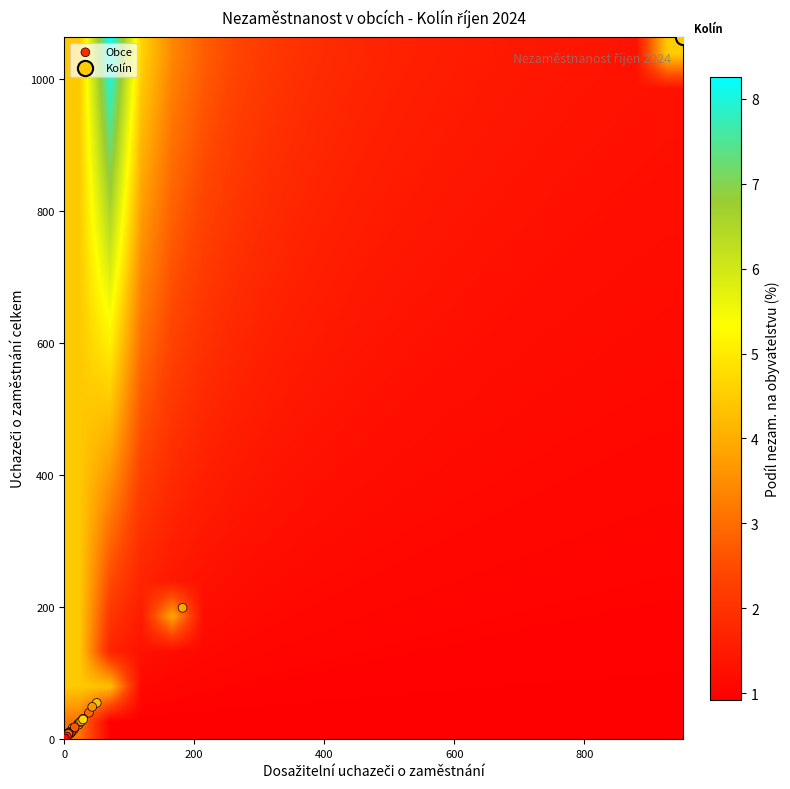

Reading right to left, extract all data points from this chart.

uchazeči_celkem: 37=1.0	36=4.0	35=8.0	34=3.0	33=9.0	32=1.0	31=5.0	30=18.0	29=49.0	28=10.0	27=30.0	26=1063.0	25=27.0	24=3.0	23=5.0	22=10.0	21=26.0	20=11.0	19=4.0	18=11.0	17=17.0	16=2.0	15=8.0	14=31.0	13=1.0	12=13.0	11=15.0	10=199.0	9=40.0	8=2.0	7=10.0	6=55.0	5=9.0	4=22.0	3=11.0	podíl=10.0	dosažitelní=23.0	uchazeči_celkem=3.0
dosažitelní: 37=1.0	36=4.0	35=6.0	34=2.0	33=7.0	32=1.0	31=3.0	30=16.0	29=43.0	28=10.0	27=29.0	26=952.0	25=26.0	24=3.0	23=4.0	22=10.0	21=24.0	20=9.0	19=4.0	18=11.0	17=13.0	16=2.0	15=8.0	14=29.0	13=1.0	12=11.0	11=15.0	10=182.0	9=38.0	8=2.0	7=9.0	6=50.0	5=9.0	4=22.0	3=11.0	podíl=7.0	dosažitelní=21.0	uchazeči_celkem=3.0
podíl: 37=0.9	36=1.7	35=3.0	34=1.3	33=1.9	32=1.4	31=1.1	30=2.7	29=3.6	28=2.7	27=4.7	26=4.5	25=3.6	24=3.7	23=2.9	22=2.7	21=4.6	20=3.0	19=2.8	18=2.9	17=4.2	16=4.0	15=5.4	14=3.3	13=1.4	12=3.3	11=3.1	10=3.9	9=3.0	8=2.0	7=8.3	6=4.3	5=2.1	4=3.6	3=5.4	podíl=3.7	dosažitelní=3.3	uchazeči_celkem=1.8